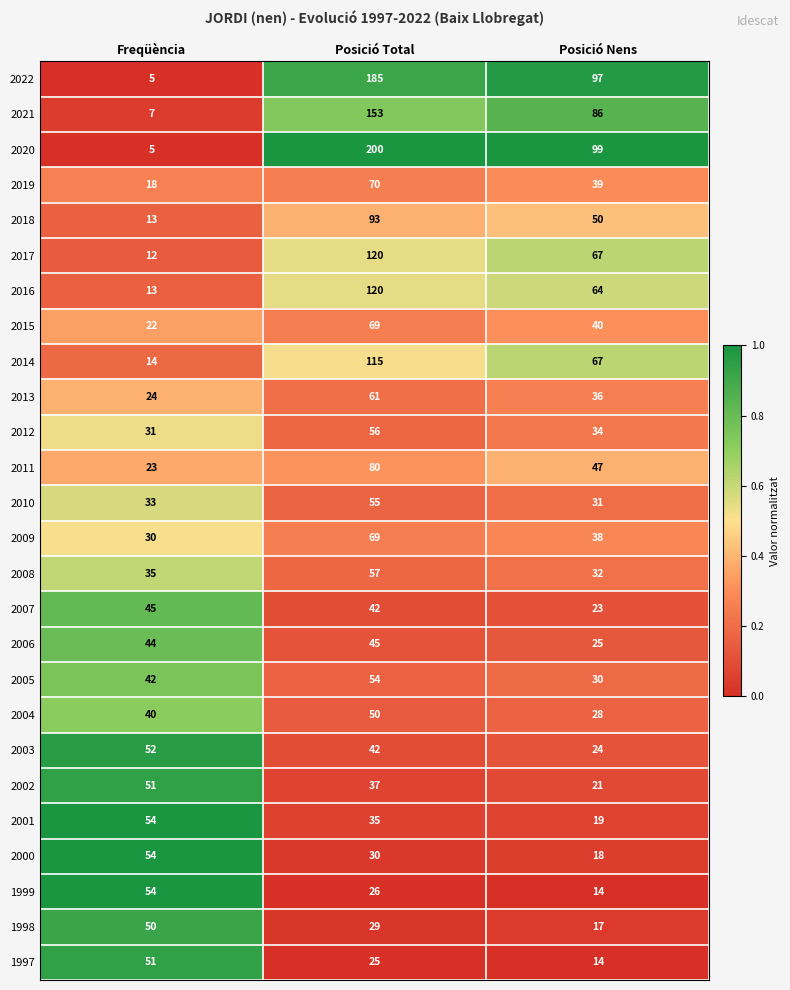

At which category is the sum across all series the highest?

Posició Total